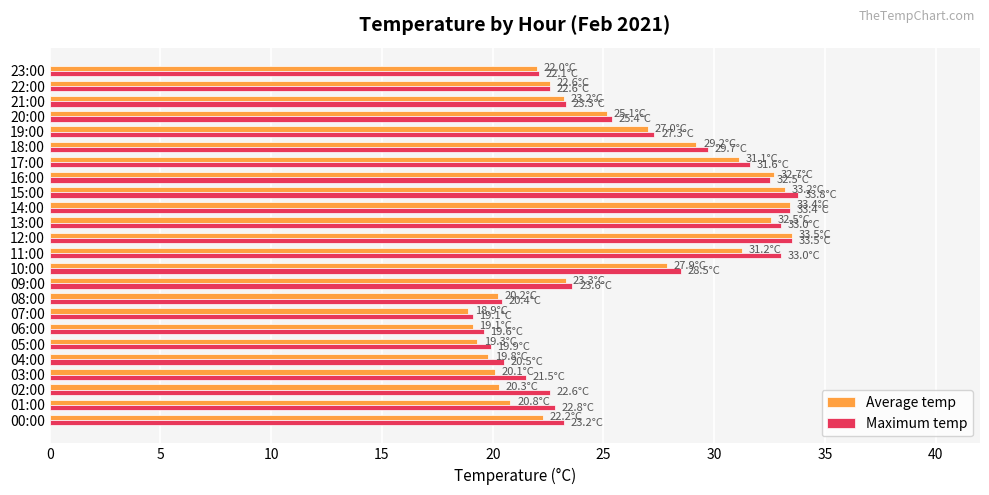

Which series changed the most between 19:00 and 20:00?

Maximum temp